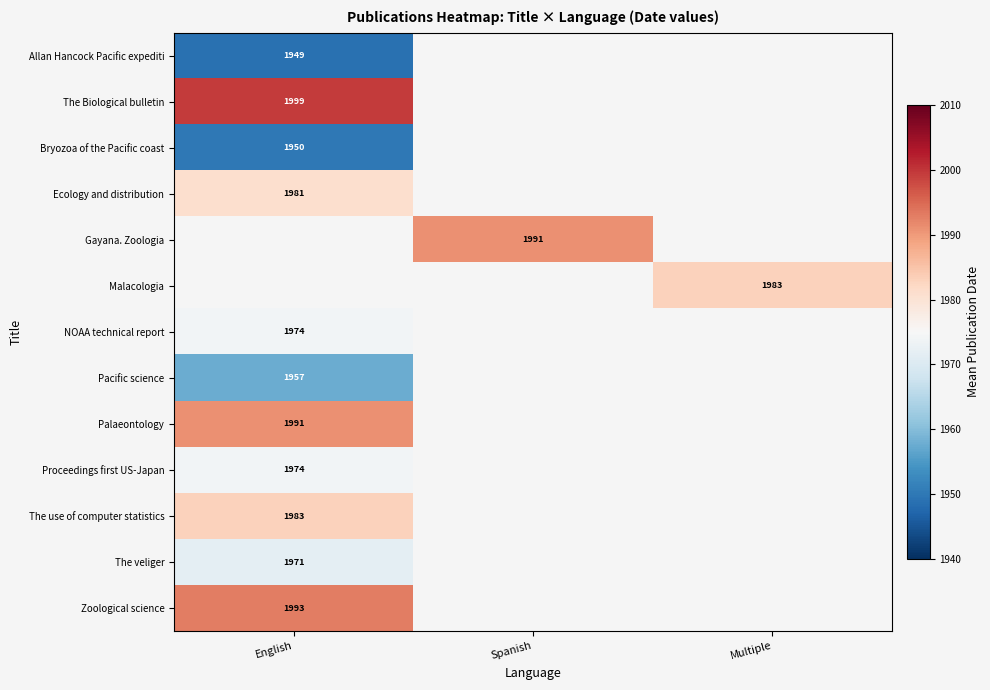

Is the value of Allan Hancock Pacific expediti at English greater than the value of Bryozoa of the Pacific coast at English?

No